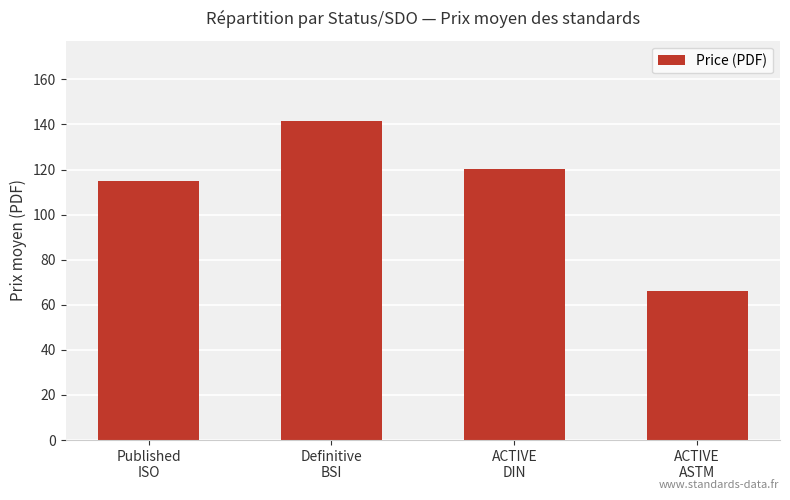

Count the number of categories in the chart.

4